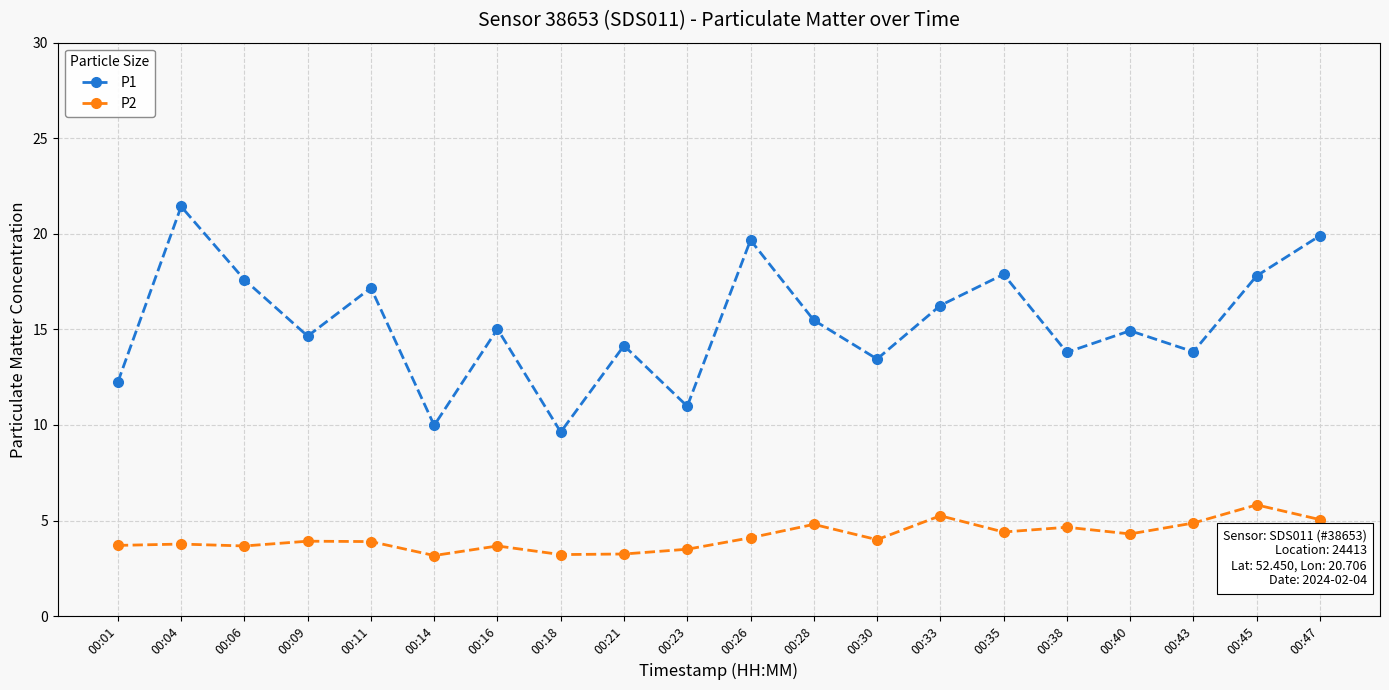

Which category has the highest value in the P1 series?

00:04